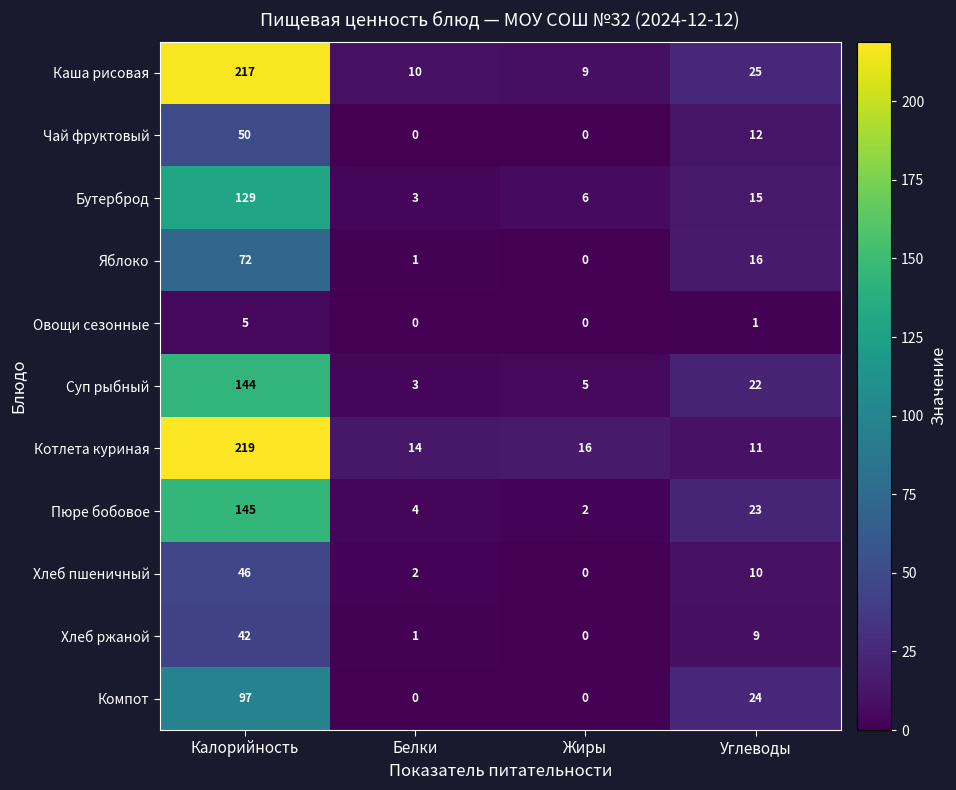

True or false: Чай фруктовый has a value of 0 at Жиры.

True